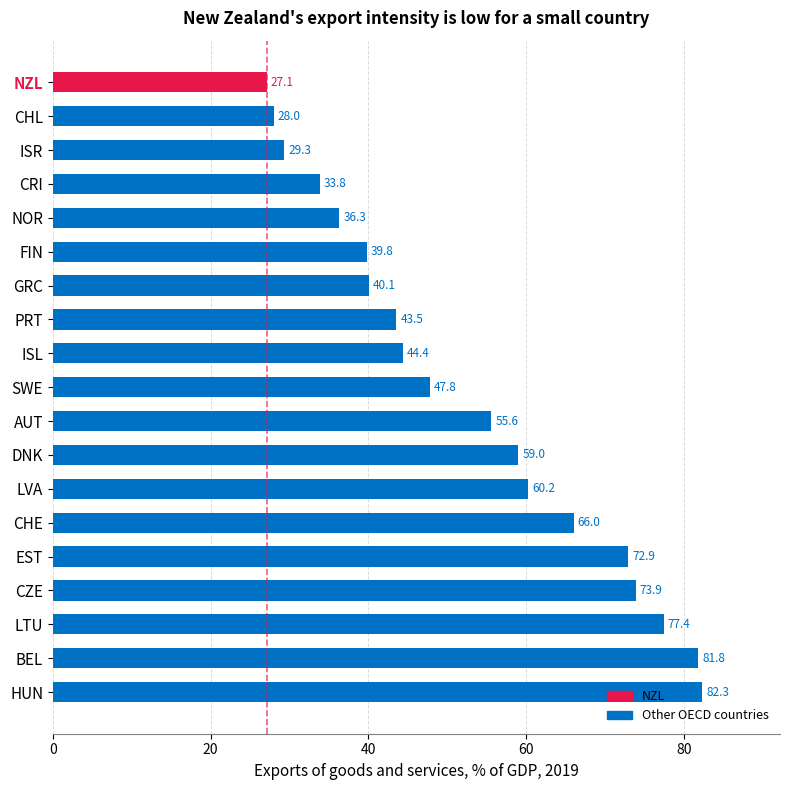

What is the sum of the values at CRI and NZL?

60.9